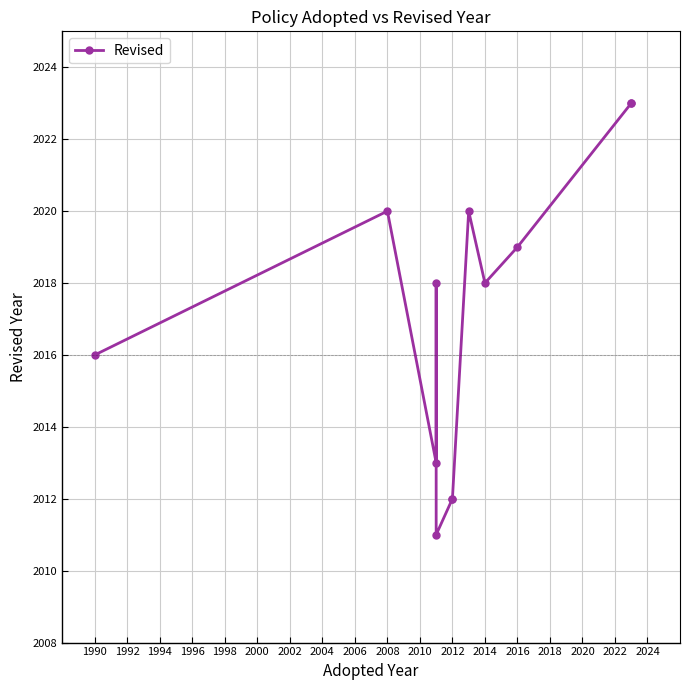

What is the smallest value displayed?

2011